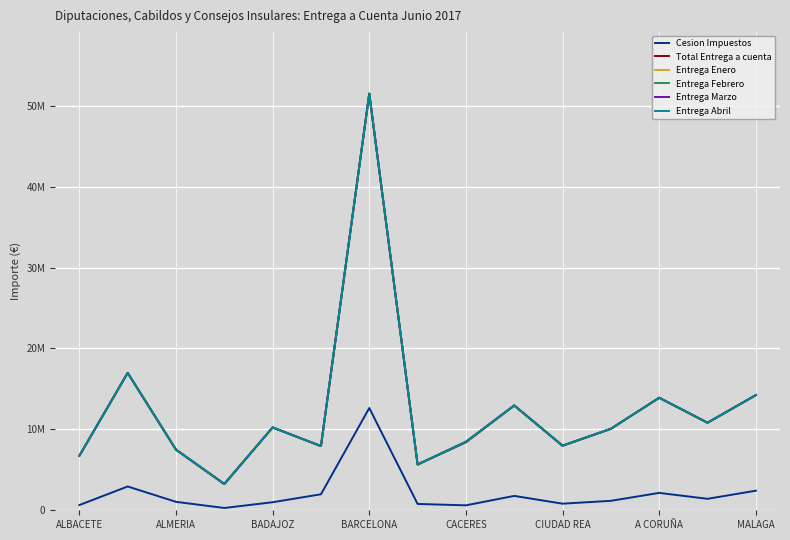

In Total Entrega a cuenta, how many points are lower than both neighbors (excluding endpoints)?

5